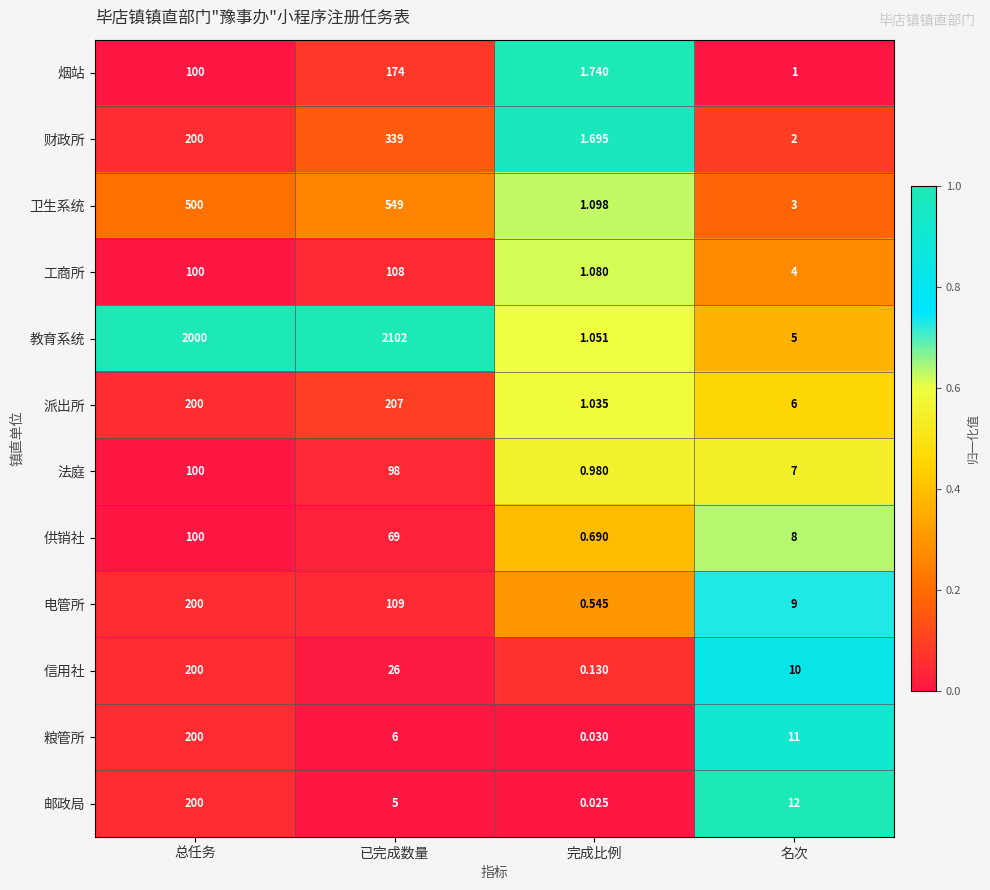

Is the value of 财政所 at 完成比例 greater than the value of 法庭 at 名次?

No